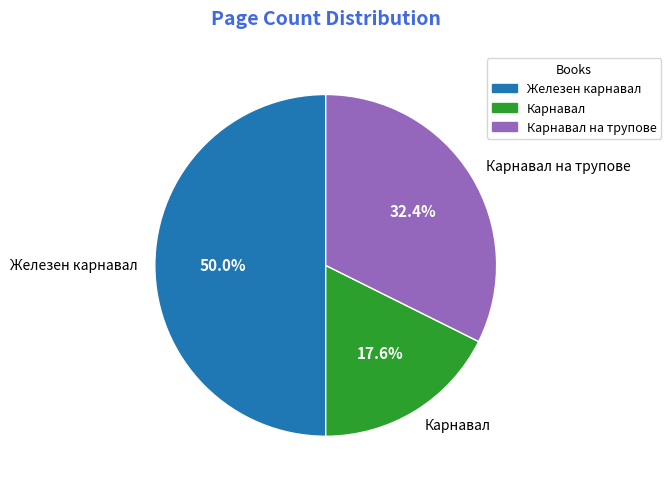

Approximately how many times larger is the value at Железен карнавал compared to Карнавал на трупове?

1.5